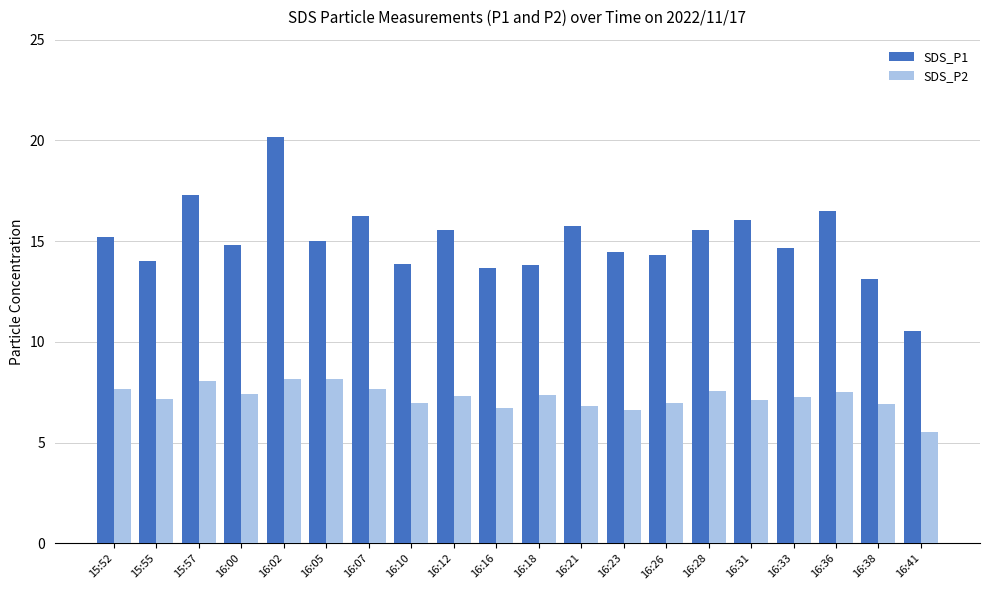

What is the label of the 3rd bar from the right?

16:36